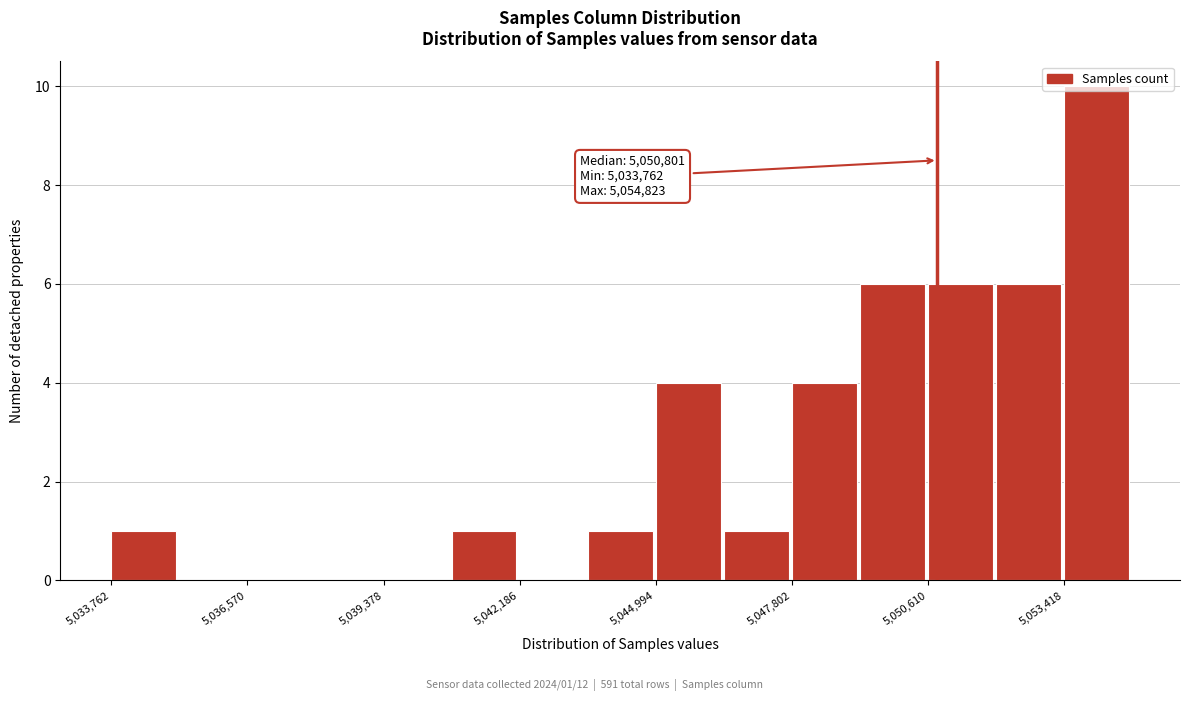

Around what value on the x-axis is the tallest bar? Give the approximate position of its centre, as read against the axis.

5054000